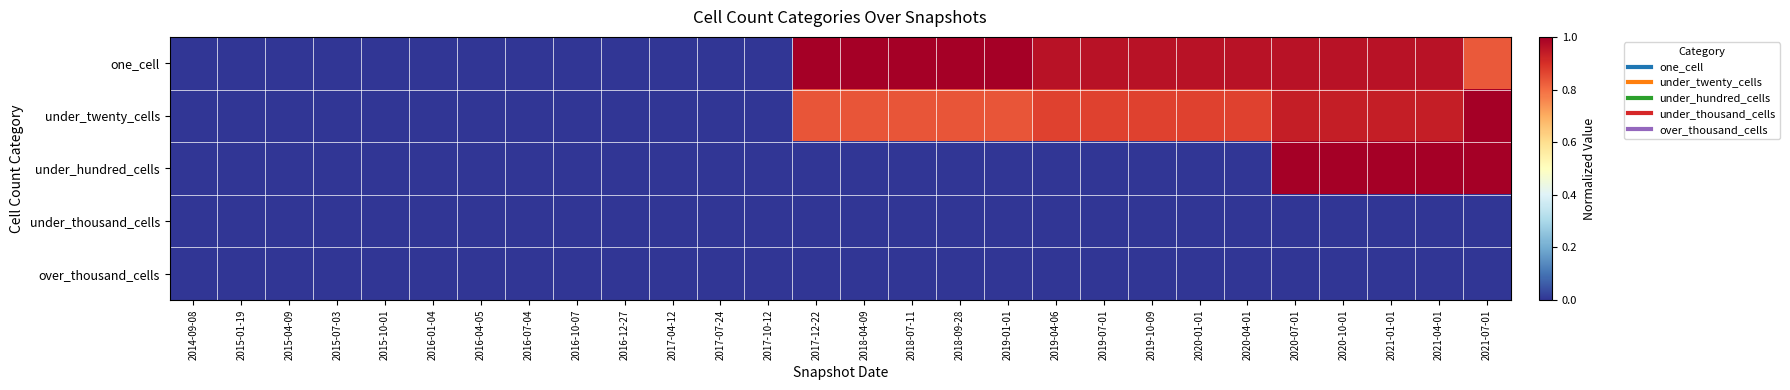

Reading left to right, what are all the values shown in this chart?

one_cell: 2014-09-08=0.0	2015-01-19=0.0	2015-04-09=0.0	2015-07-03=0.0	2015-10-01=0.0	2016-01-04=0.0	2016-04-05=0.0	2016-07-04=0.0	2016-10-07=0.0	2016-12-27=0.0	2017-04-12=0.0	2017-07-24=0.0	2017-10-12=0.0	2017-12-22=1.0	2018-04-09=1.0	2018-07-11=1.0	2018-09-28=1.0	2019-01-01=1.0	2019-04-06=1.0	2019-07-01=1.0	2019-10-09=1.0	2020-01-01=1.0	2020-04-01=1.0	2020-07-01=1.0	2020-10-01=1.0	2021-01-01=1.0	2021-04-01=1.0	2021-07-01=0.8
under_twenty_cells: 2014-09-08=0.0	2015-01-19=0.0	2015-04-09=0.0	2015-07-03=0.0	2015-10-01=0.0	2016-01-04=0.0	2016-04-05=0.0	2016-07-04=0.0	2016-10-07=0.0	2016-12-27=0.0	2017-04-12=0.0	2017-07-24=0.0	2017-10-12=0.0	2017-12-22=0.8	2018-04-09=0.8	2018-07-11=0.8	2018-09-28=0.8	2019-01-01=0.8	2019-04-06=0.9	2019-07-01=0.9	2019-10-09=0.9	2020-01-01=0.9	2020-04-01=0.9	2020-07-01=0.9	2020-10-01=0.9	2021-01-01=0.9	2021-04-01=0.9	2021-07-01=1.0
under_hundred_cells: 2014-09-08=0.0	2015-01-19=0.0	2015-04-09=0.0	2015-07-03=0.0	2015-10-01=0.0	2016-01-04=0.0	2016-04-05=0.0	2016-07-04=0.0	2016-10-07=0.0	2016-12-27=0.0	2017-04-12=0.0	2017-07-24=0.0	2017-10-12=0.0	2017-12-22=0.0	2018-04-09=0.0	2018-07-11=0.0	2018-09-28=0.0	2019-01-01=0.0	2019-04-06=0.0	2019-07-01=0.0	2019-10-09=0.0	2020-01-01=0.0	2020-04-01=0.0	2020-07-01=1.0	2020-10-01=1.0	2021-01-01=1.0	2021-04-01=1.0	2021-07-01=1.0
under_thousand_cells: 2014-09-08=0.0	2015-01-19=0.0	2015-04-09=0.0	2015-07-03=0.0	2015-10-01=0.0	2016-01-04=0.0	2016-04-05=0.0	2016-07-04=0.0	2016-10-07=0.0	2016-12-27=0.0	2017-04-12=0.0	2017-07-24=0.0	2017-10-12=0.0	2017-12-22=0.0	2018-04-09=0.0	2018-07-11=0.0	2018-09-28=0.0	2019-01-01=0.0	2019-04-06=0.0	2019-07-01=0.0	2019-10-09=0.0	2020-01-01=0.0	2020-04-01=0.0	2020-07-01=0.0	2020-10-01=0.0	2021-01-01=0.0	2021-04-01=0.0	2021-07-01=0.0
over_thousand_cells: 2014-09-08=0.0	2015-01-19=0.0	2015-04-09=0.0	2015-07-03=0.0	2015-10-01=0.0	2016-01-04=0.0	2016-04-05=0.0	2016-07-04=0.0	2016-10-07=0.0	2016-12-27=0.0	2017-04-12=0.0	2017-07-24=0.0	2017-10-12=0.0	2017-12-22=0.0	2018-04-09=0.0	2018-07-11=0.0	2018-09-28=0.0	2019-01-01=0.0	2019-04-06=0.0	2019-07-01=0.0	2019-10-09=0.0	2020-01-01=0.0	2020-04-01=0.0	2020-07-01=0.0	2020-10-01=0.0	2021-01-01=0.0	2021-04-01=0.0	2021-07-01=0.0